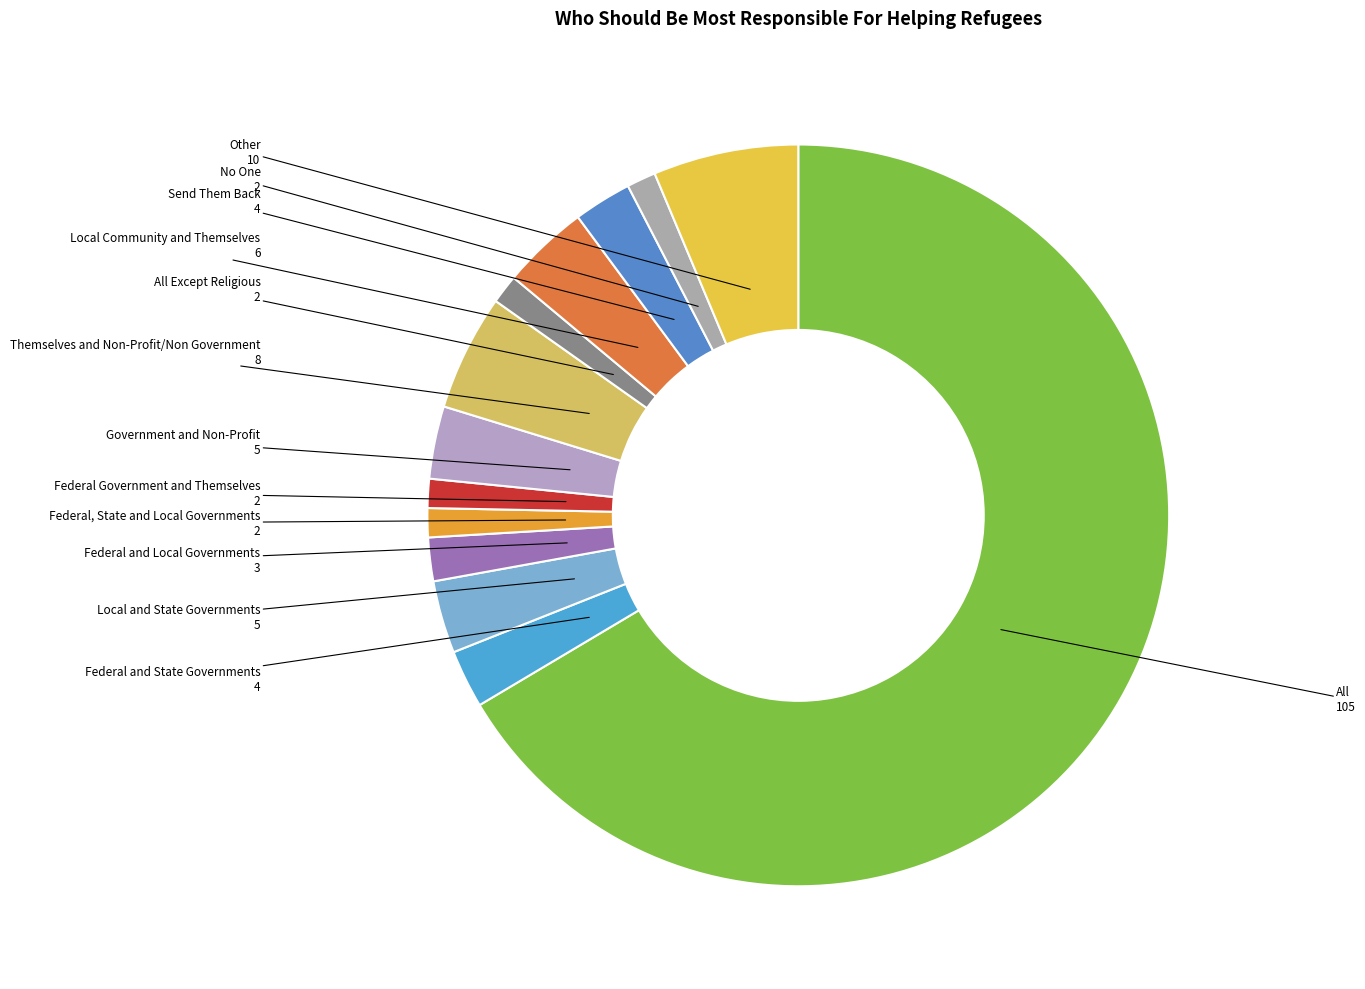

What is the ratio of the value at Federal, State and Local Governments to the value at Local and State Governments?

0.4